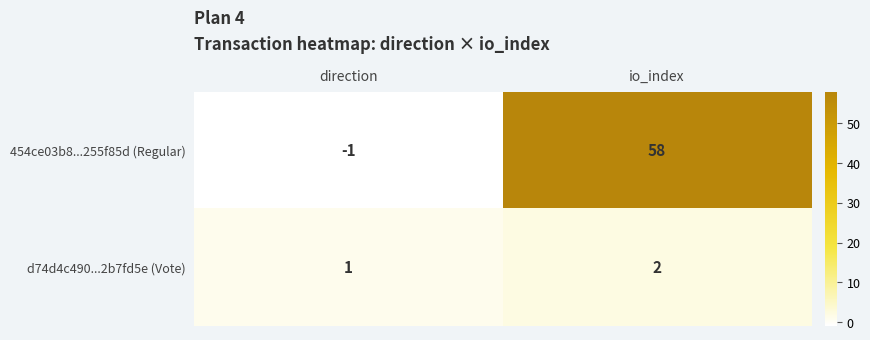

What is the smallest value displayed?

-1